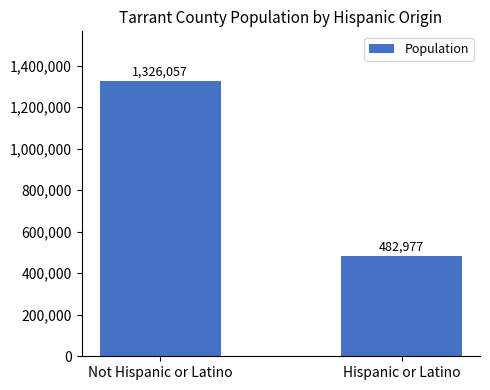

Is it true that the value at Hispanic or Latino is 482977?

True